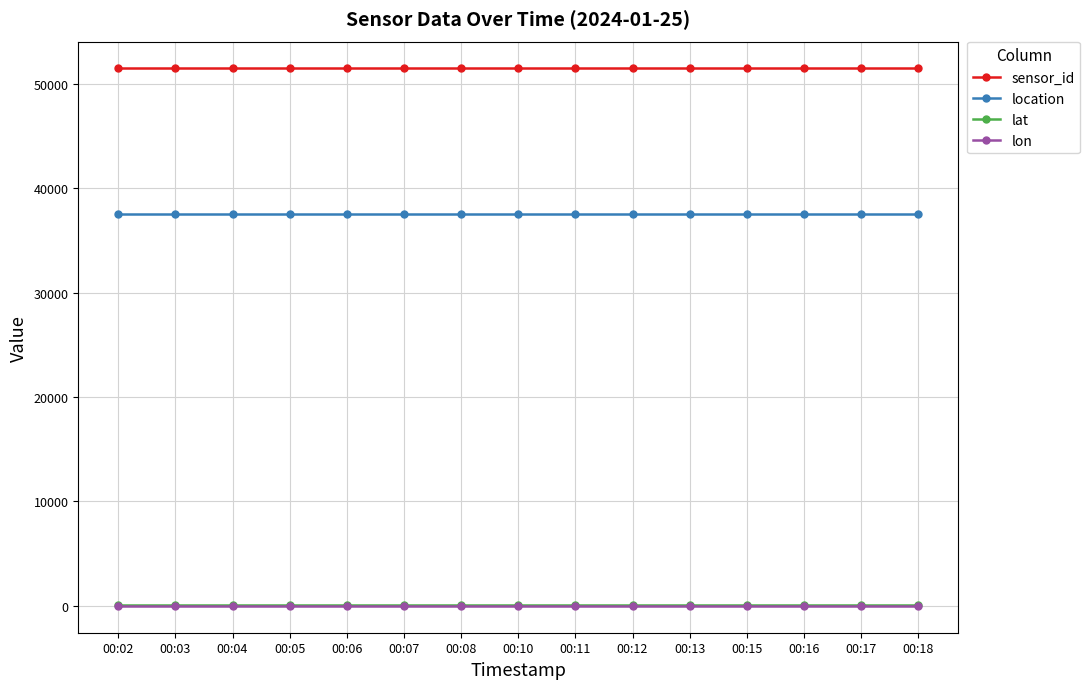

What is the value of the sensor_id point at the 3rd from the left?

51471.0